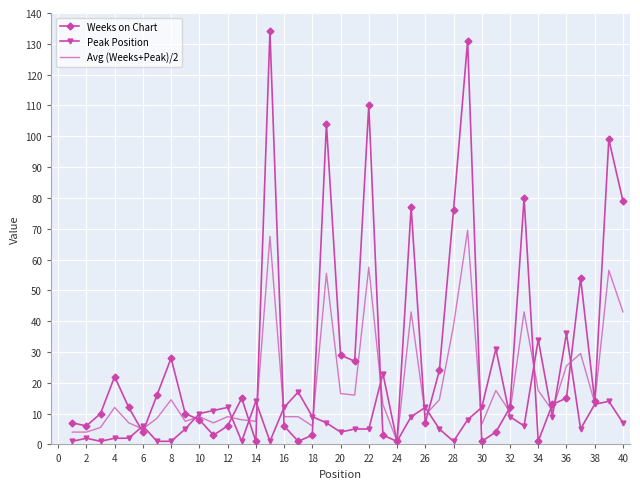

Which series has the largest total across all categories?

Weeks on Chart